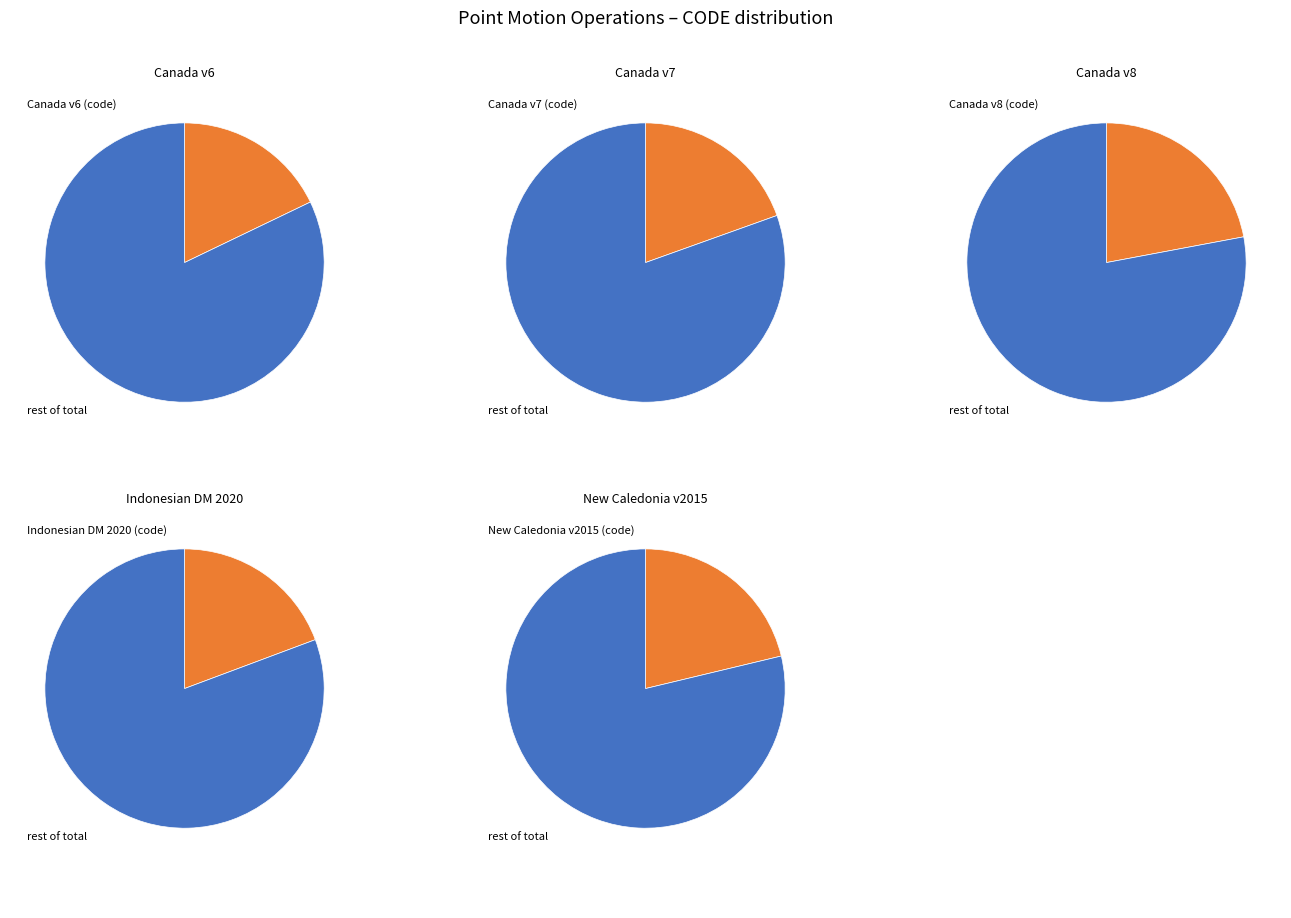

To the nearest percent, what is the average slice percentage?

20%